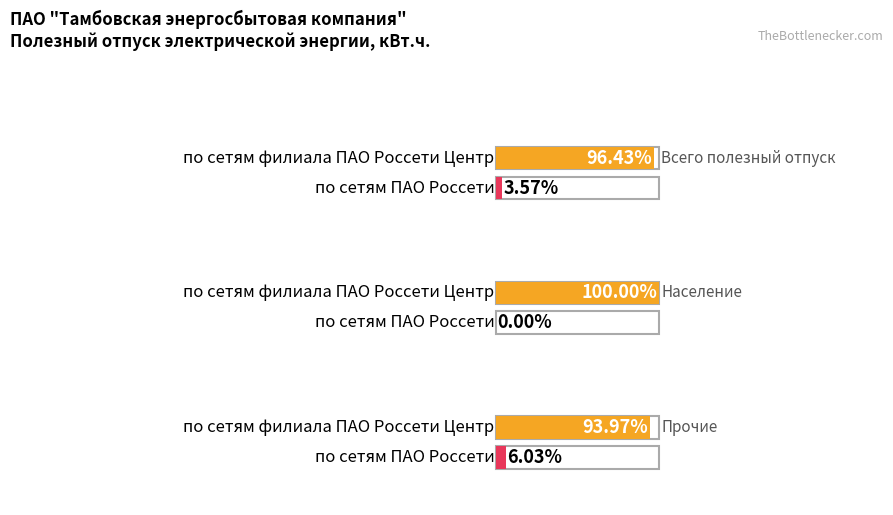

What is the label of the 1st bar from the left?

Всего полезный отпуск